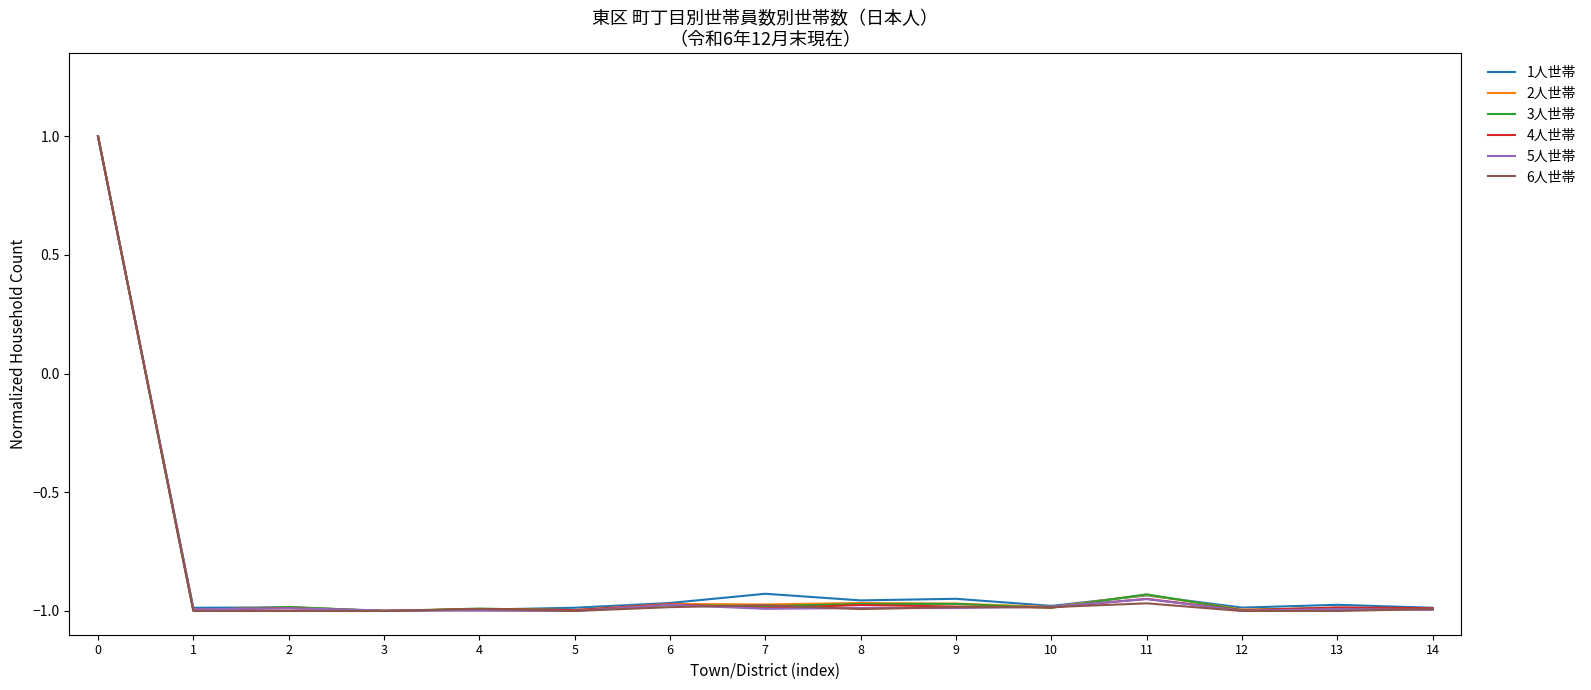

Is it true that 5人世帯 equals -1.0 at 5?

True